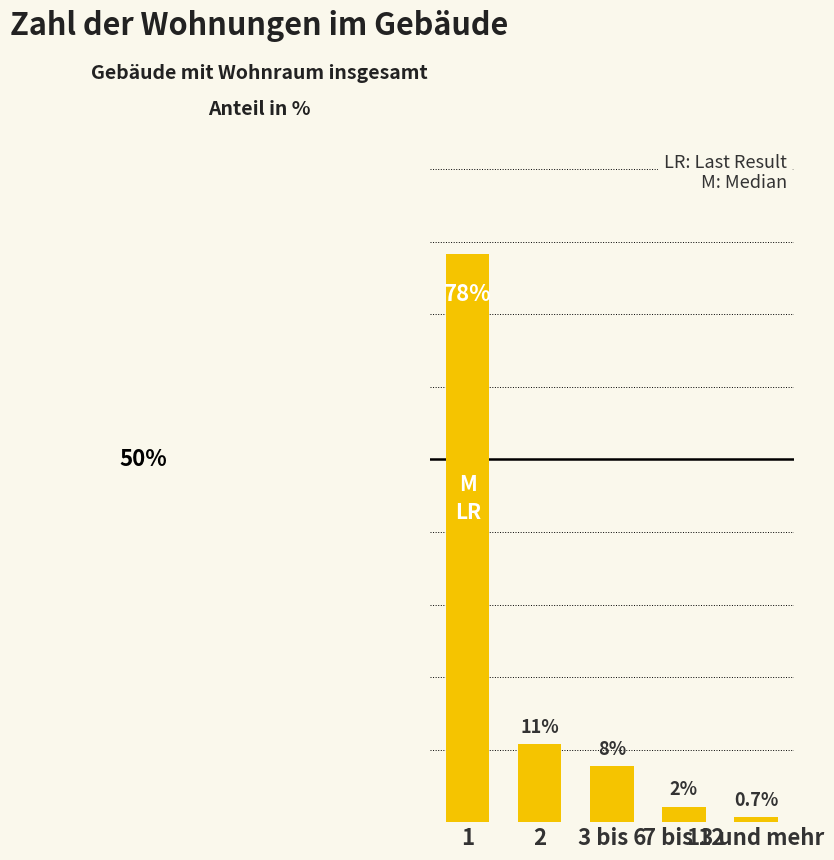

Does the chart contain any negative values?

No